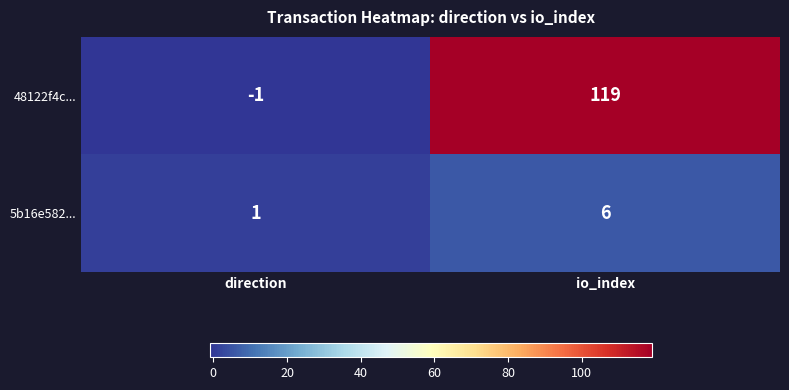

What is the greatest value displayed?

119